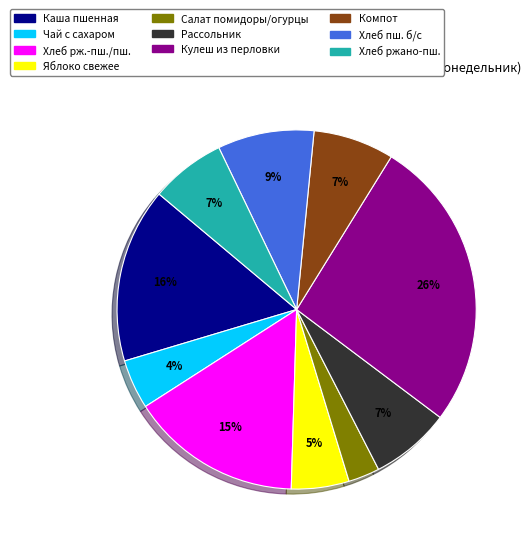

Does any single category account for the majority?

No